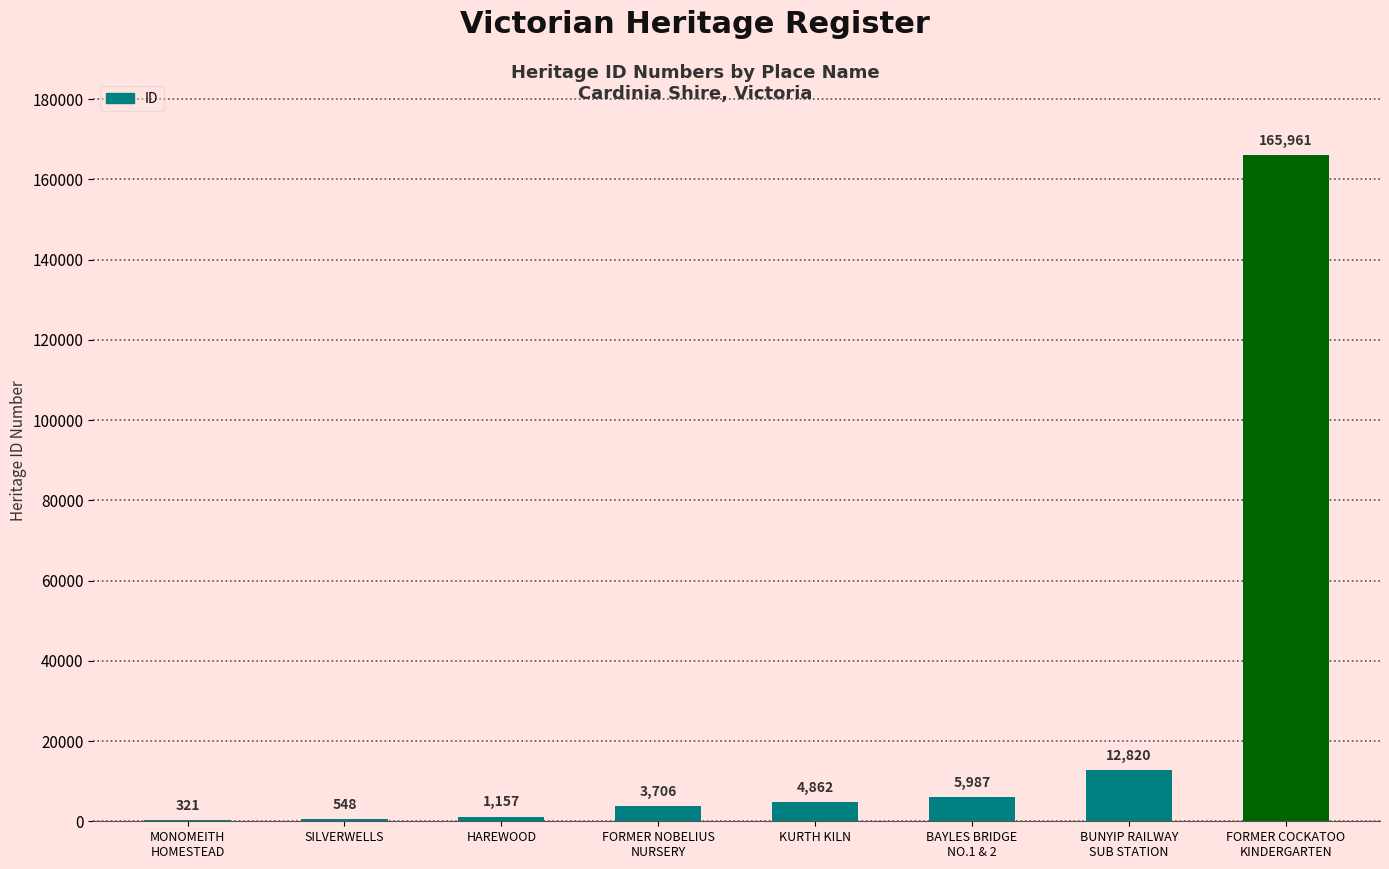

Read the value at SILVERWELLS, to the nearest 50.

550